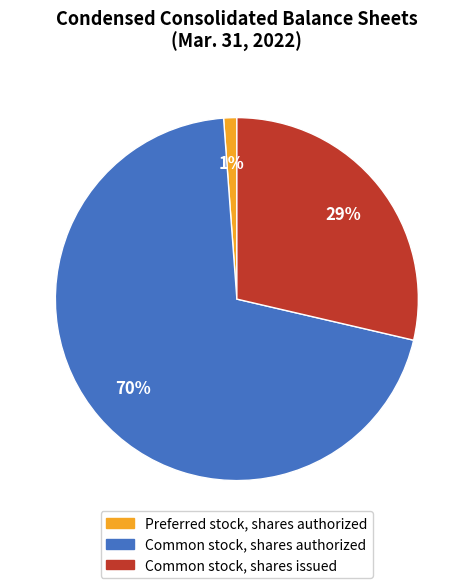

Does any single category account for the majority?

Yes